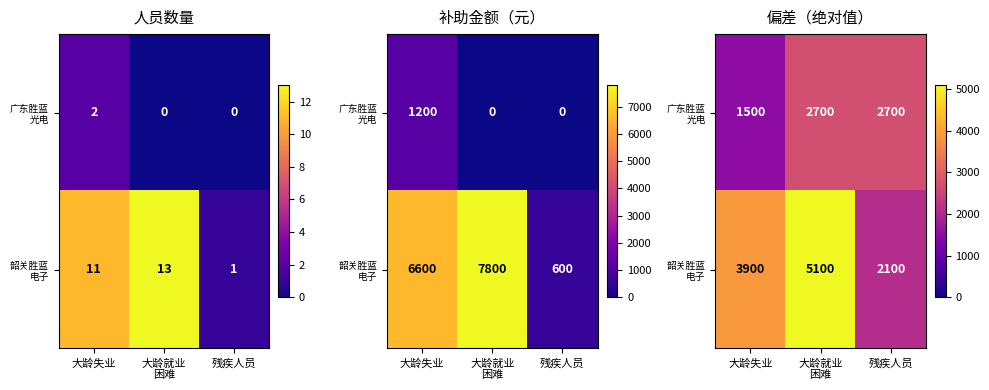

At which category is the sum across all series the highest?

大龄就业
困难